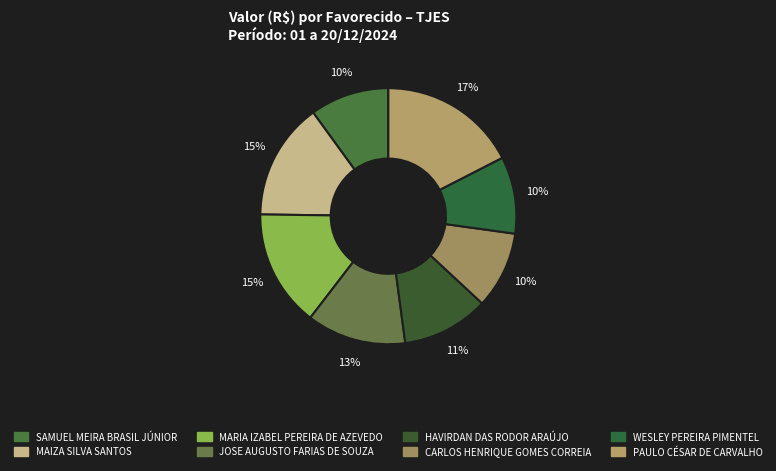

Combined, what portion of the pie is HAVIRDAN DAS RODOR ARAÚJO and SAMUEL MEIRA BRASIL JÚNIOR?

21.0%